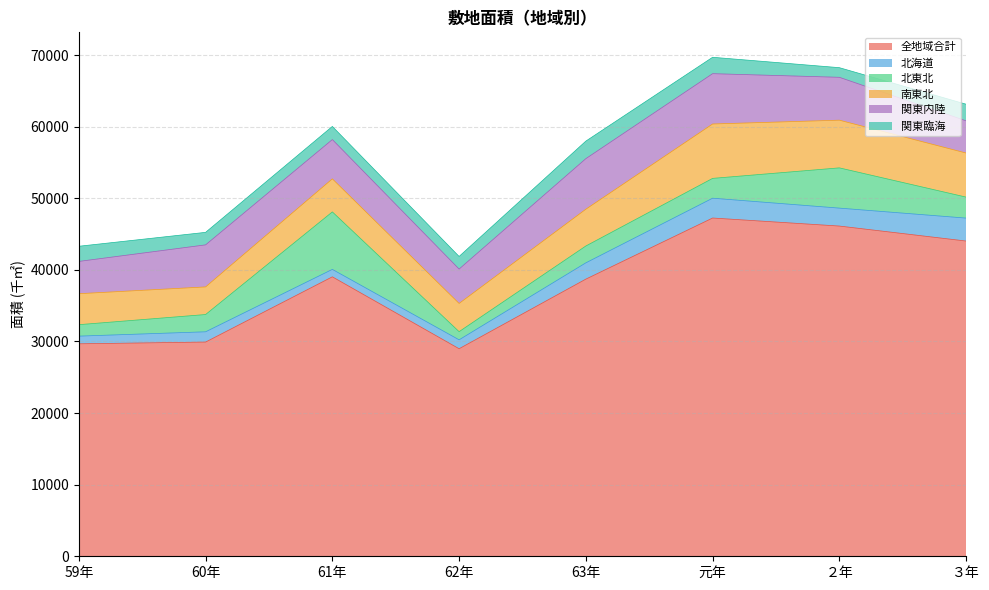

At which category is the sum across all series the highest?

元年